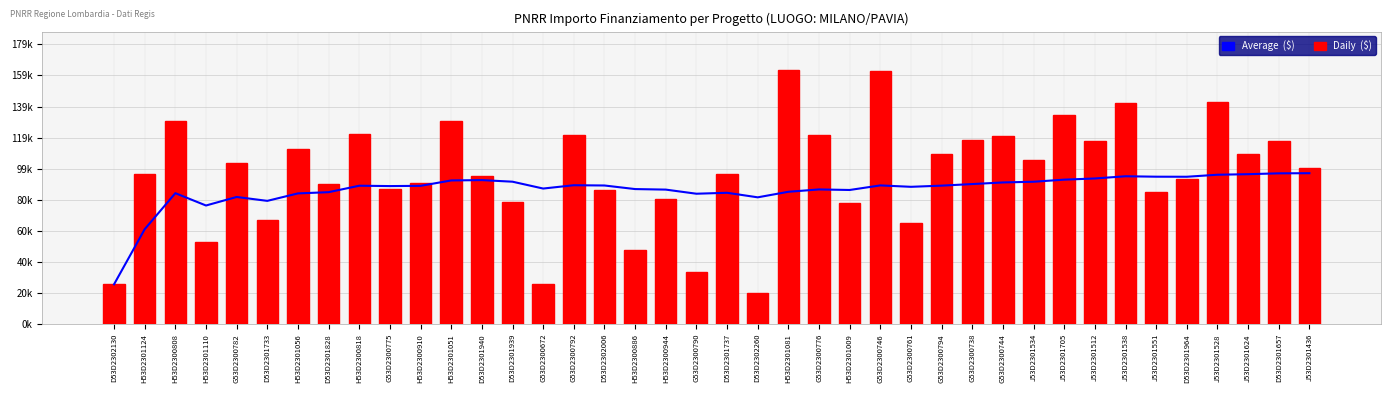

What is the lowest value of the Daily  ($) series?

20.1